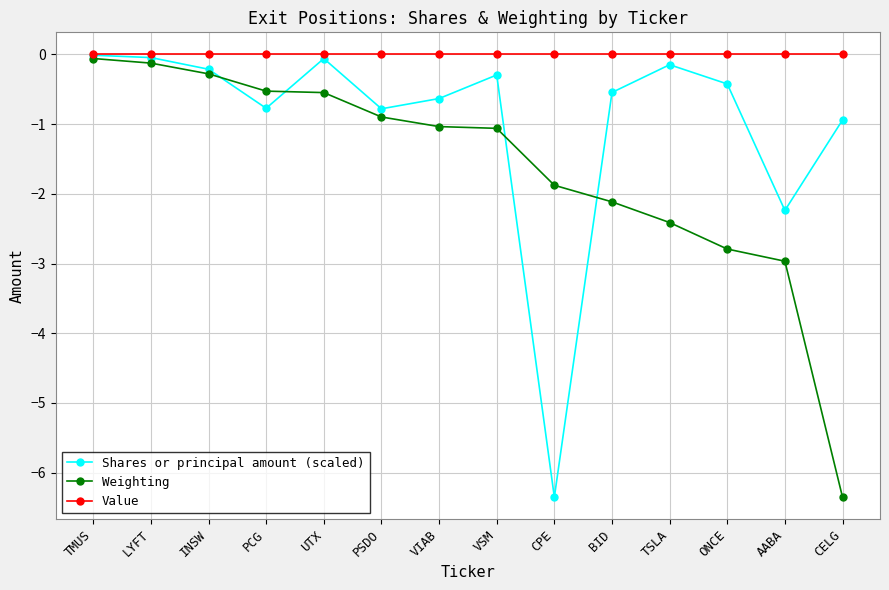

What position from the right is CELG?

1